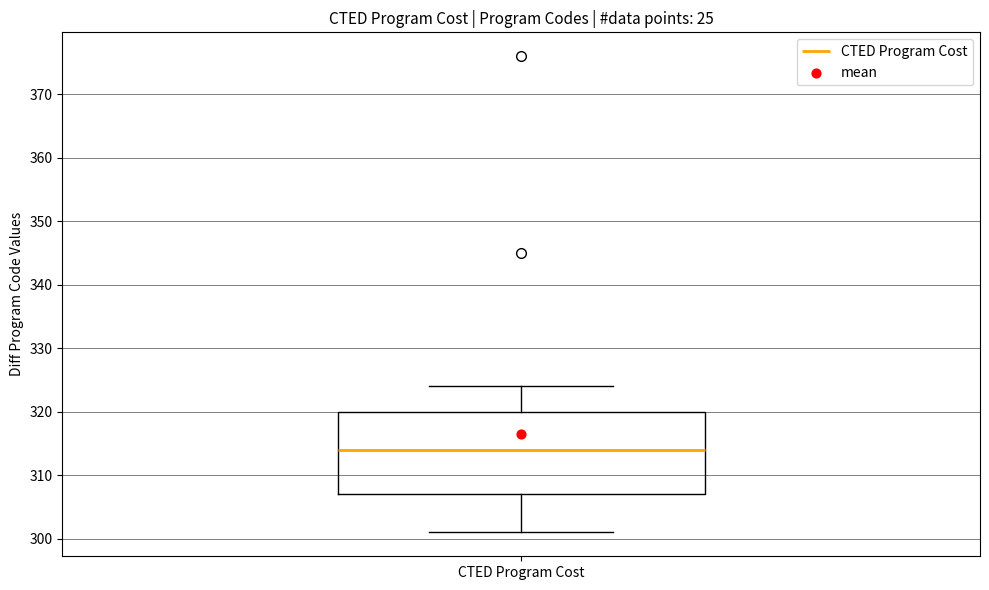

Where does the lower whisker of the box for CTED Program Cost end on the y-axis? The values are not printed on the chart, so give them approximately, as read against the axis.

301